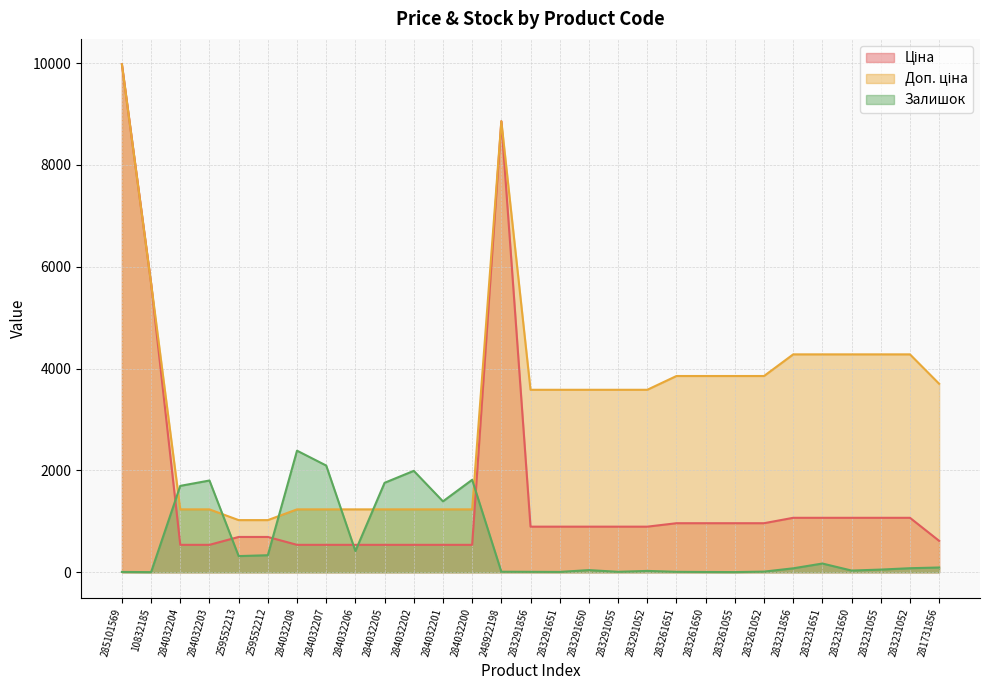

The value of Залишок at 284032203 is 1802.0. True or false?

True